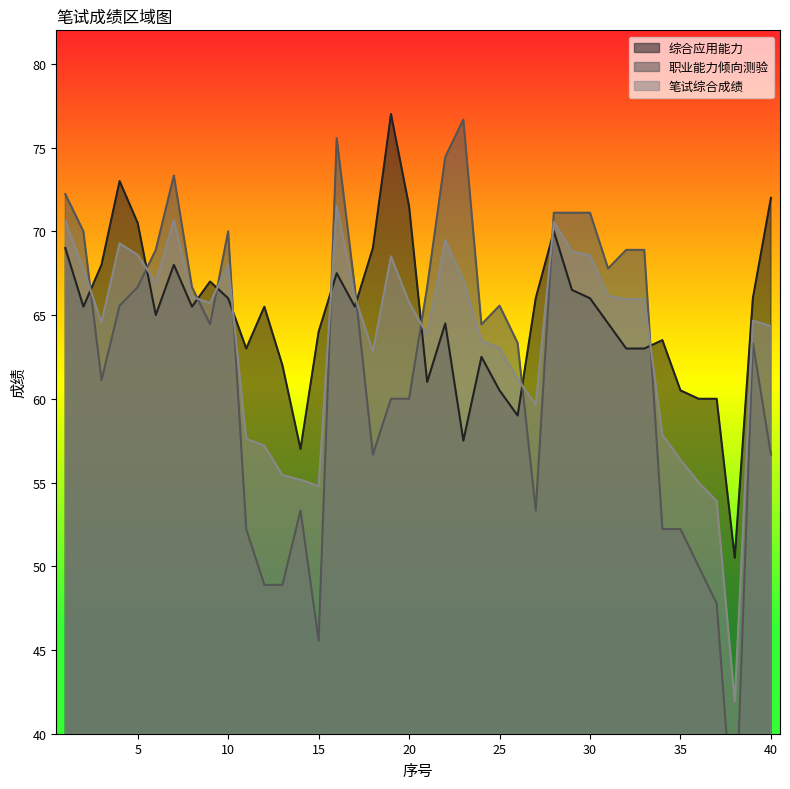

What is the total value across all series at 7?

212.0